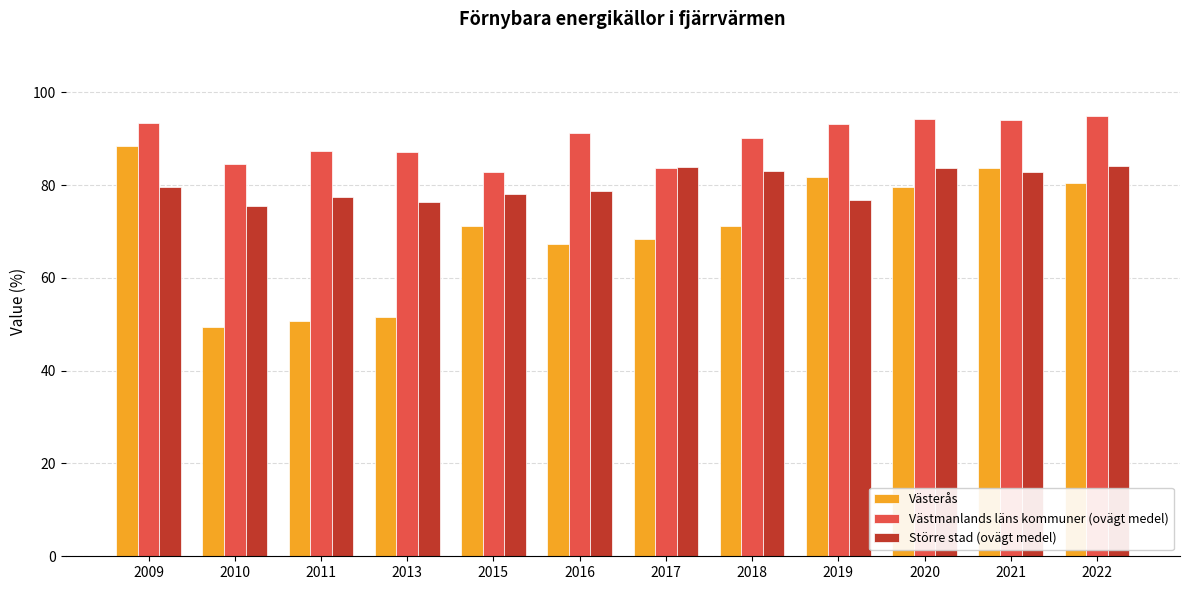

Which series changed the most between 2009 and 2017?

Västerås